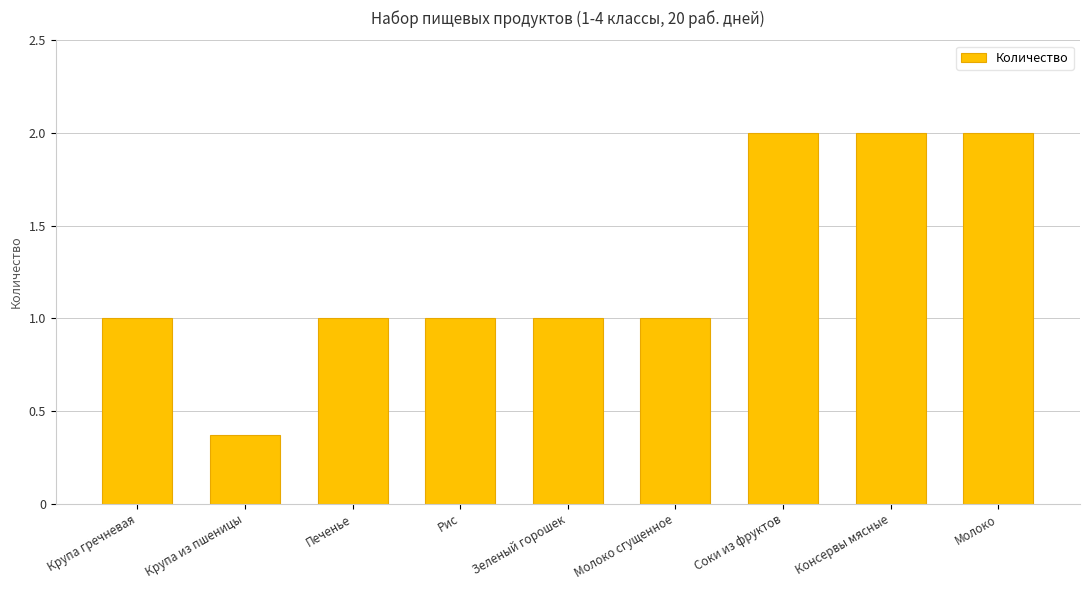

How many categories are shown in the chart?

9